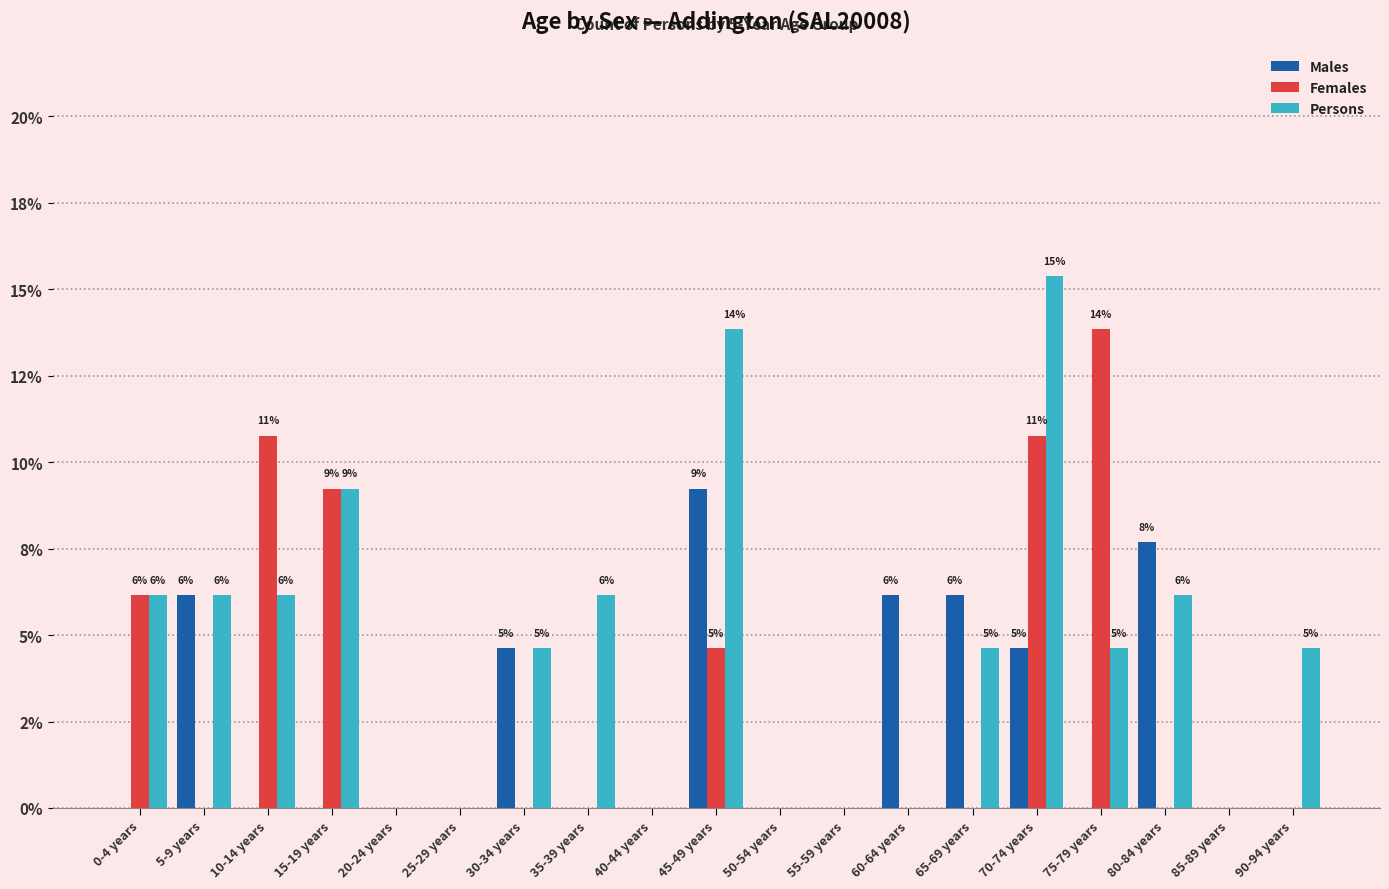

True or false: Males has a value of 1.5 at 5-9 years.

False